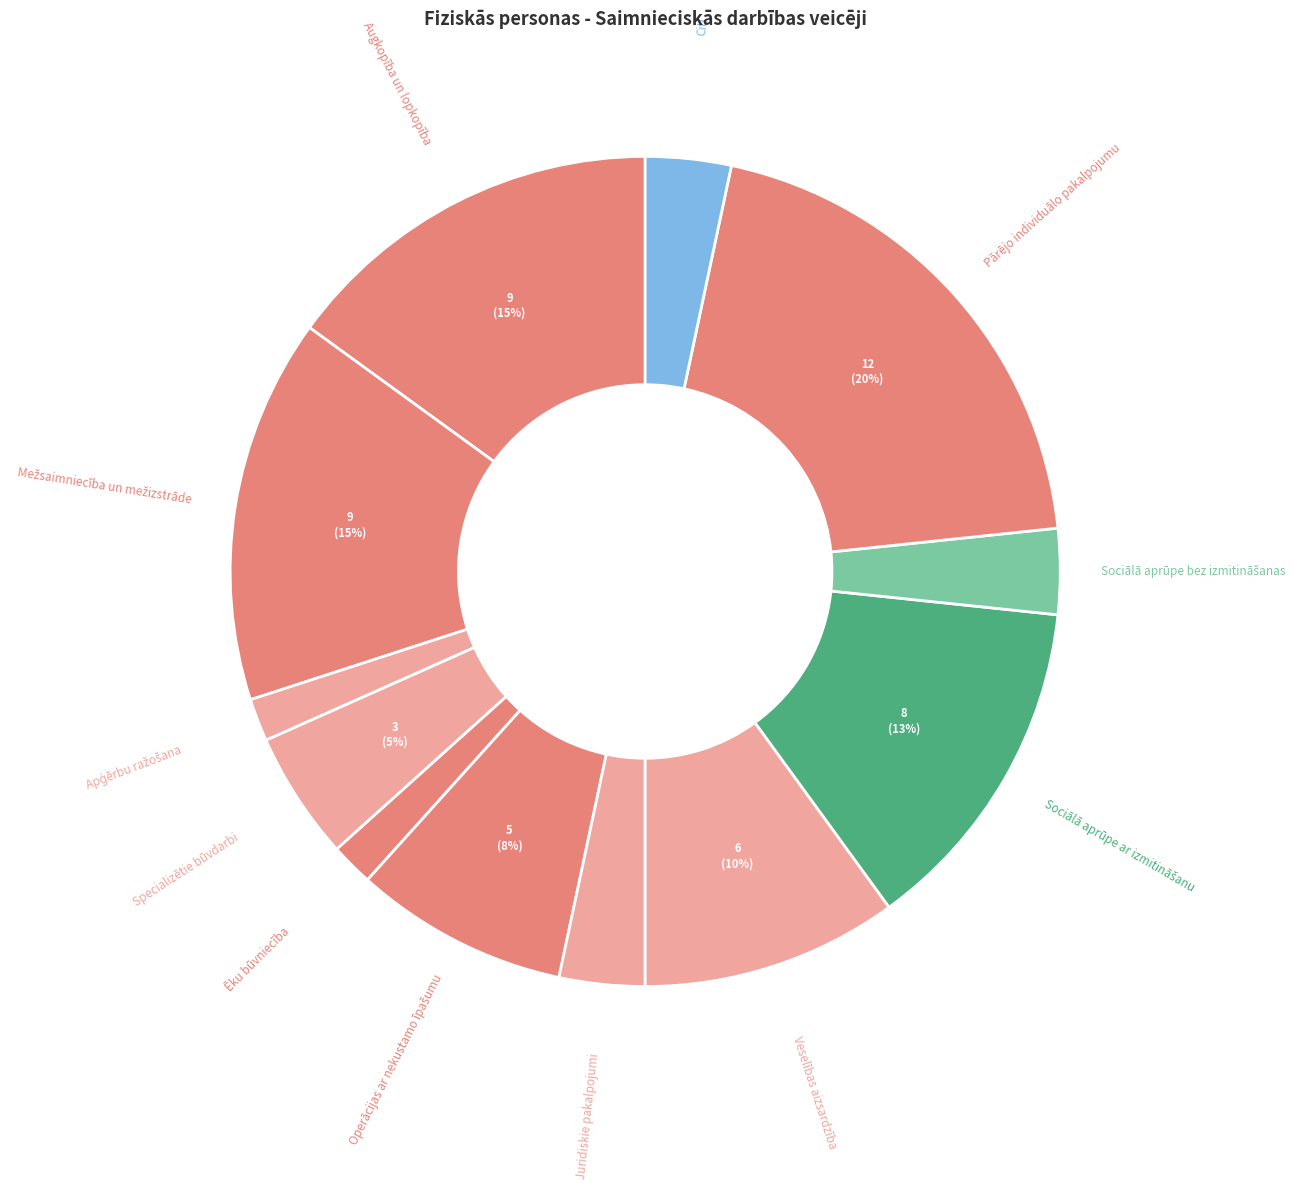

Count the number of slices in the pie.

12